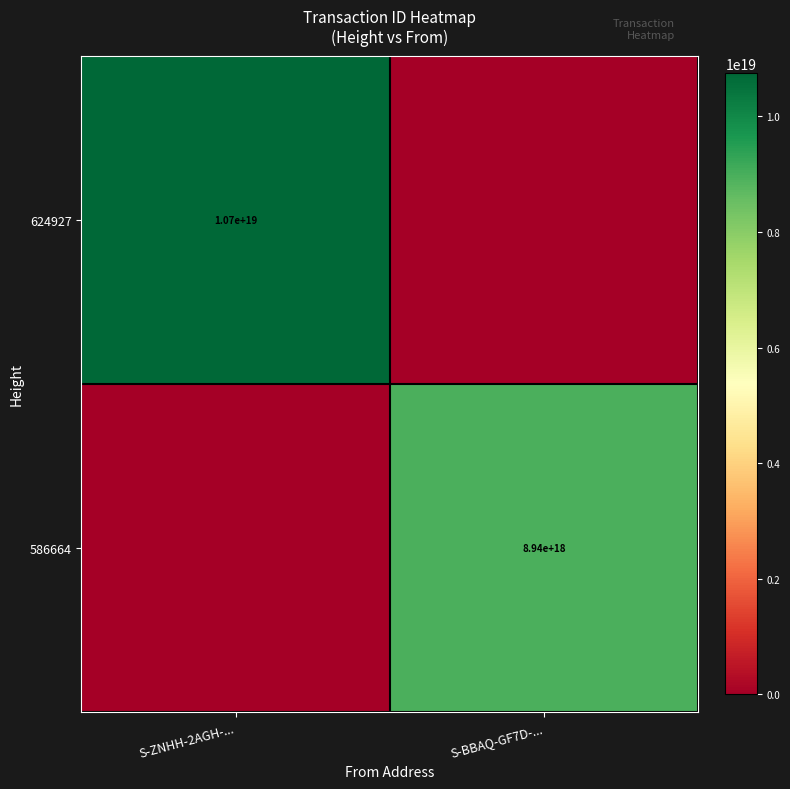

True or false: 586664 has a value of 8940000000000000000 at S-BBAQ-GF7D-....

True